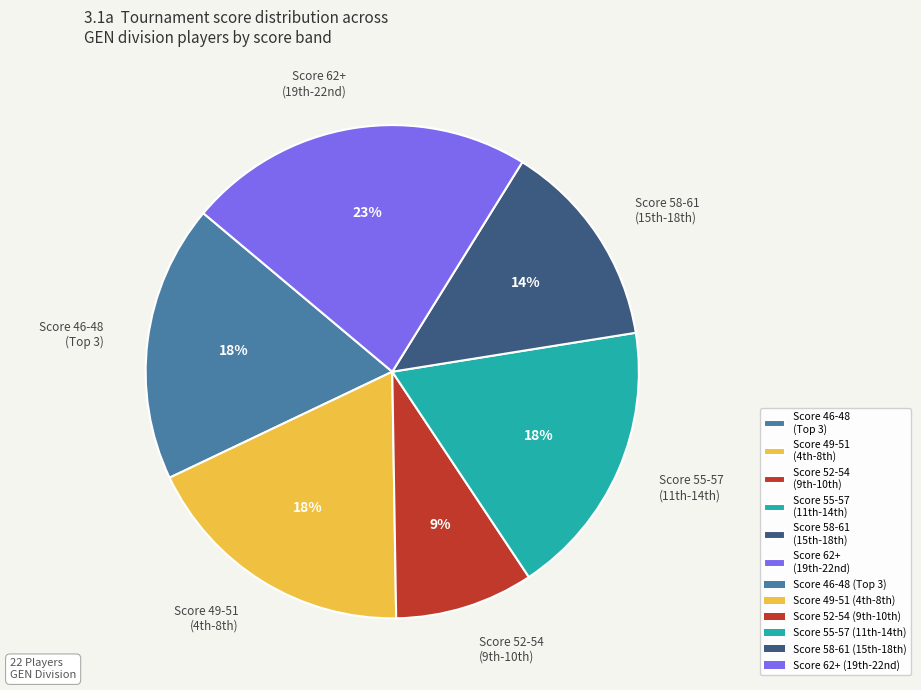

To the nearest percent, what is the average slice percentage?

17%